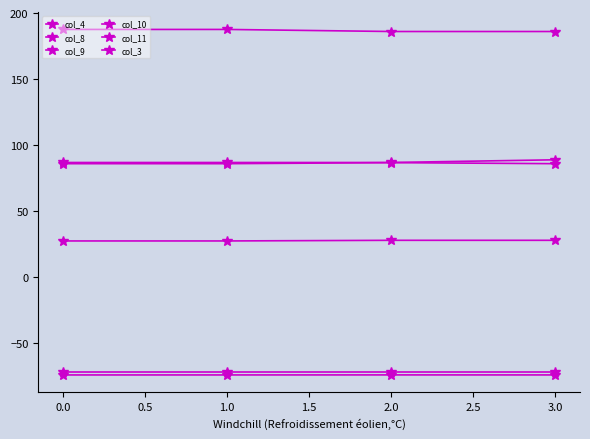

How many lines are shown in the chart?

6